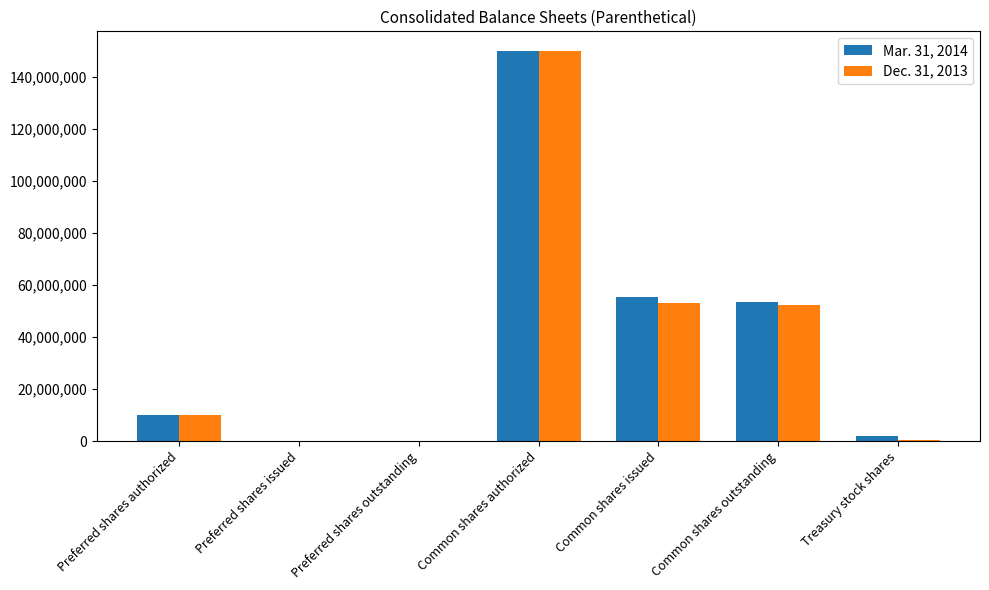

How many series are shown in this chart?

2